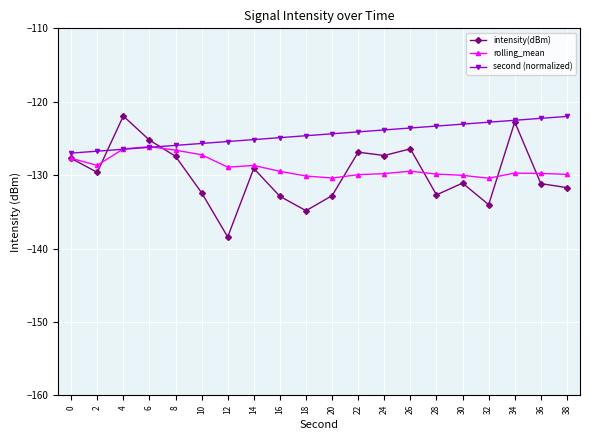

Is the value of second (normalized) at 10 greater than the value of rolling_mean at 30?

Yes